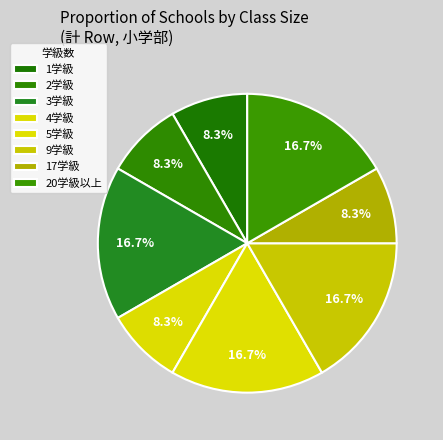

How many segments does this pie chart have?

8